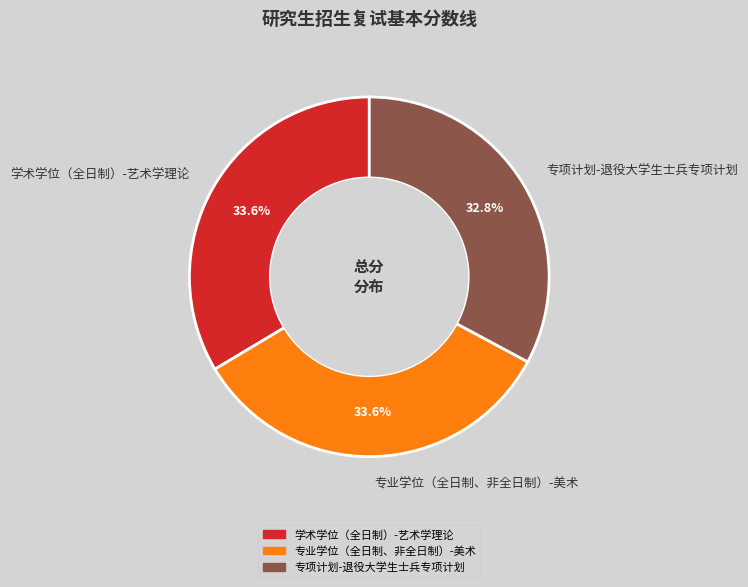

Is the sum of 学术学位（全日制）-艺术学理论 and 专业学位（全日制、非全日制）-美术 greater than half?

Yes